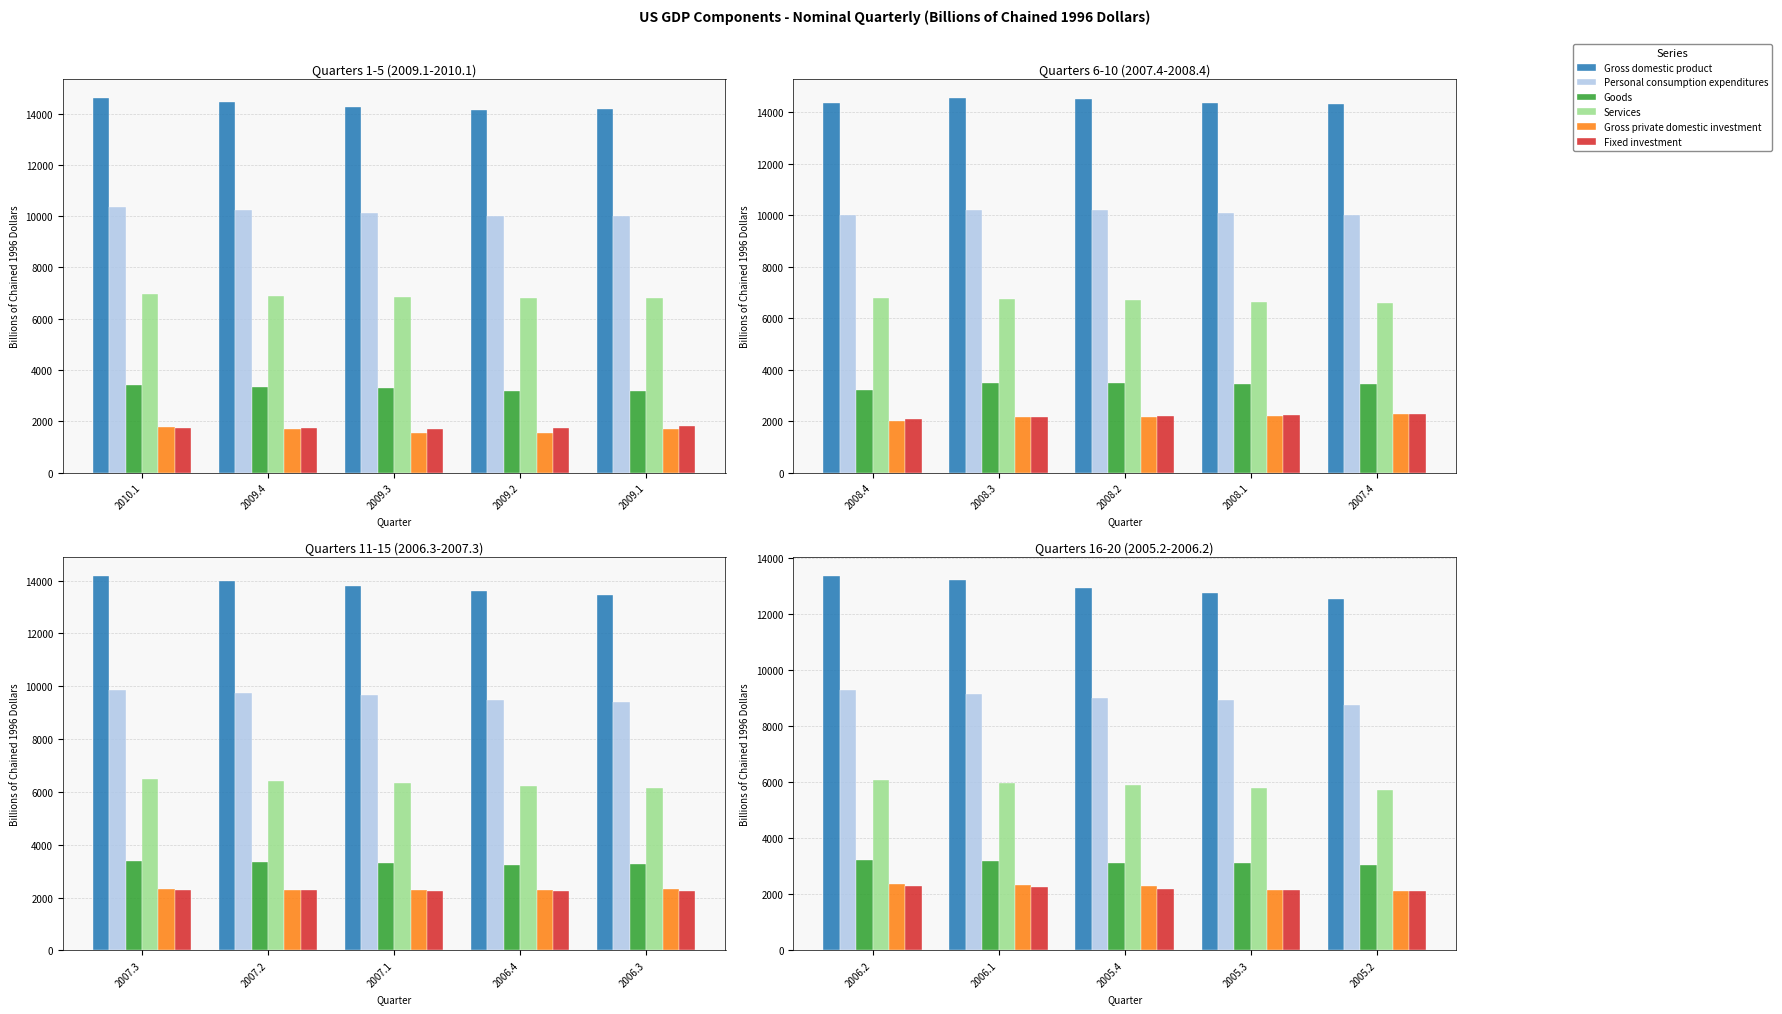

Which has a higher value, 2005.2 or 2006.1?

2006.1